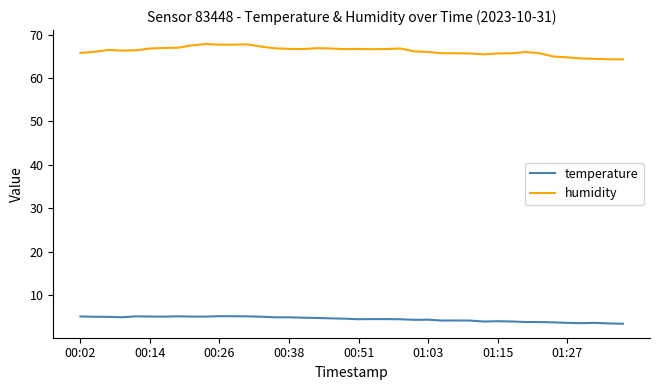

What is the minimum value for humidity?

64.3